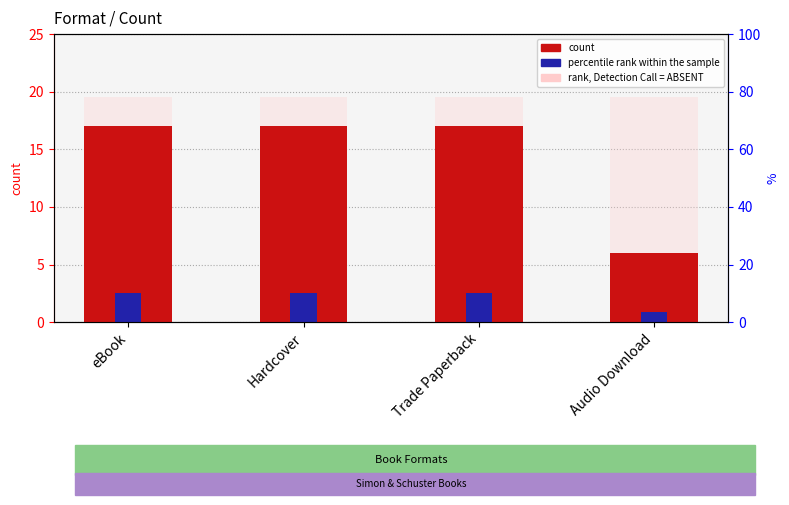

What is the label of the 3rd bar from the left?

Trade Paperback